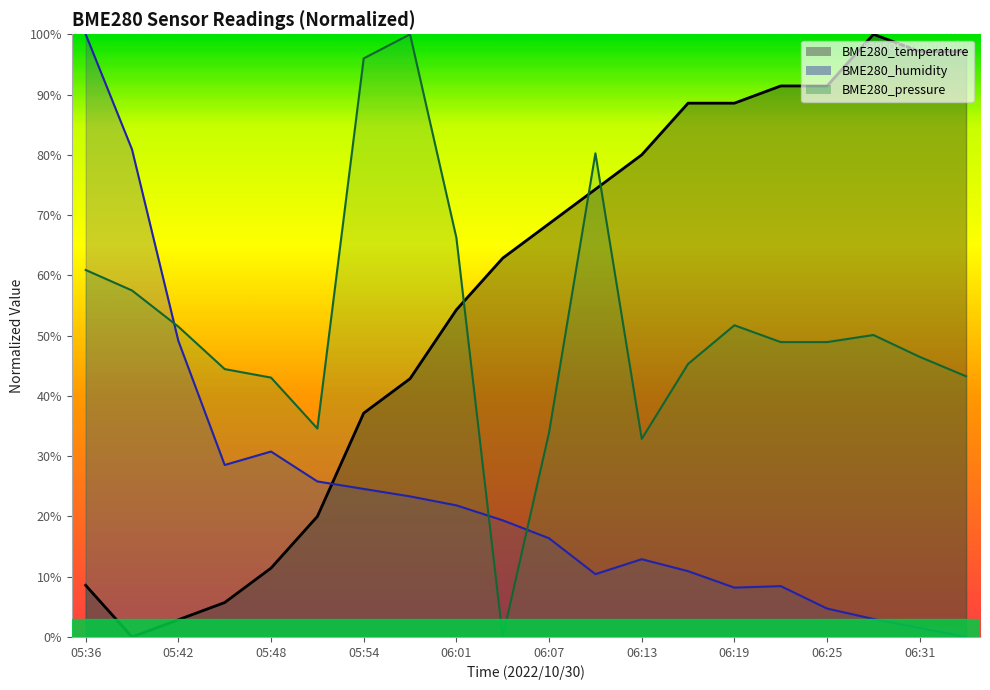

What is the difference between the second highest and minimum values in the BME280_temperature series?

97.1